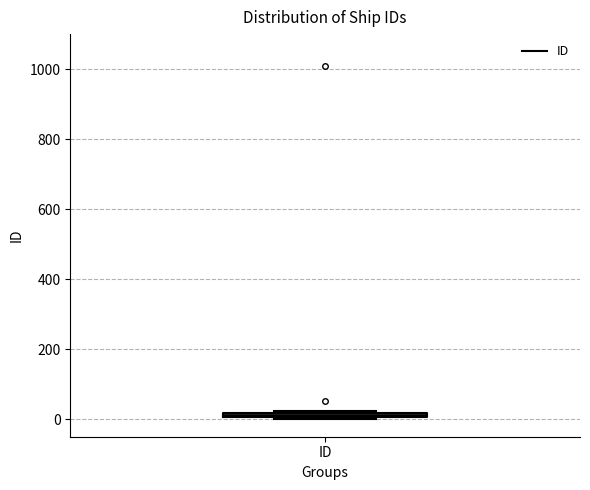

Where is the lower edge of the box for ID on the y-axis? The values are not printed on the chart, so give them approximately, as read against the axis.

0